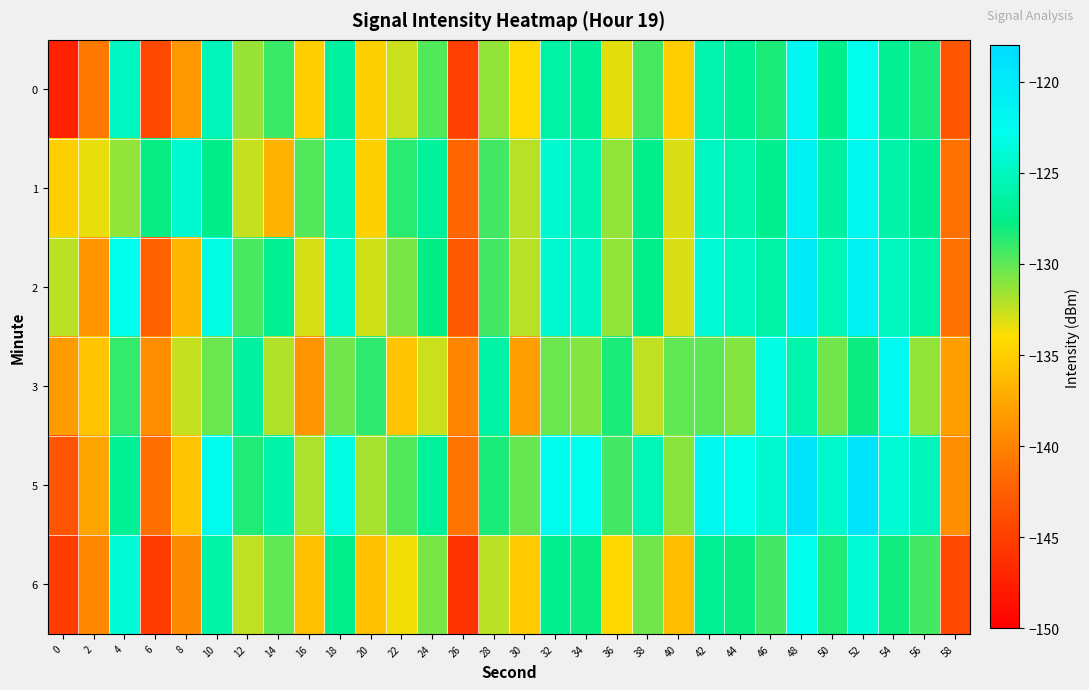

How many data points does each series have?

30